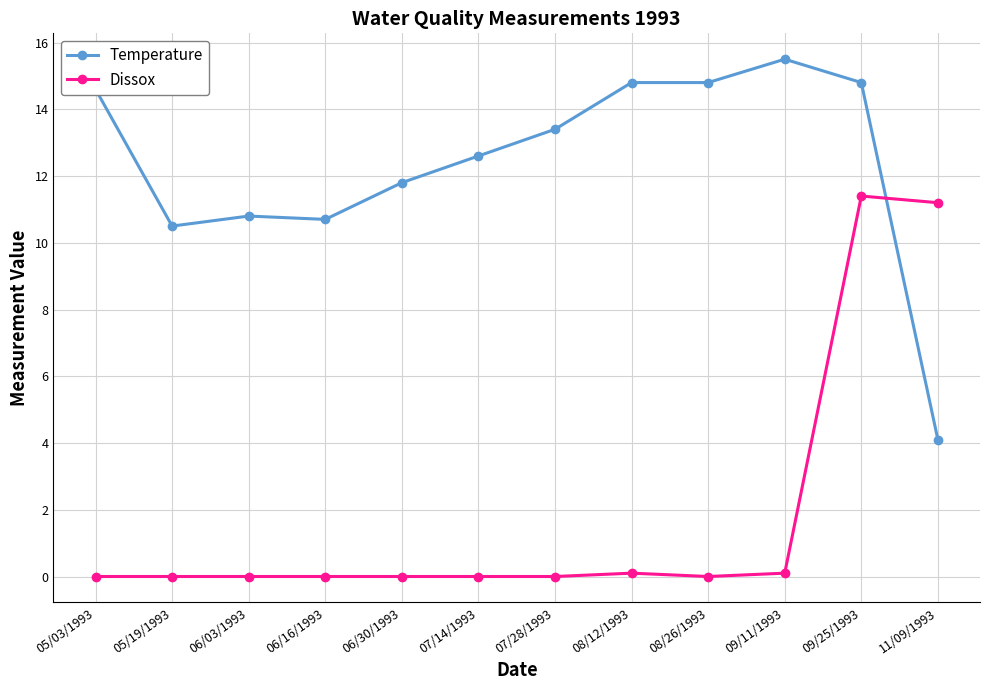

Read the Temperature value at 05/03/1993.

14.6